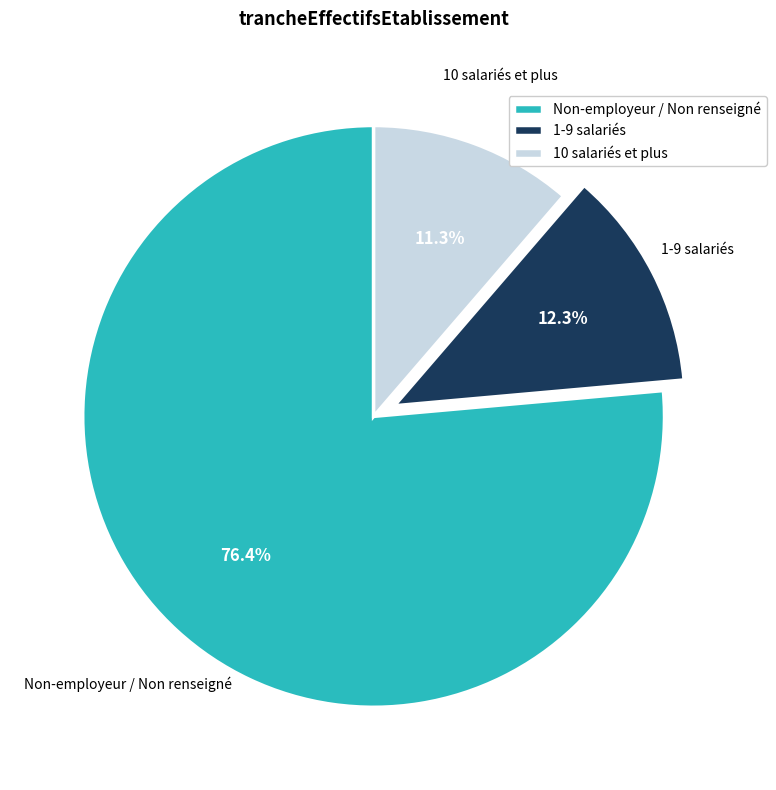

What portion of the pie excludes 1-9 salariés?

87.7%